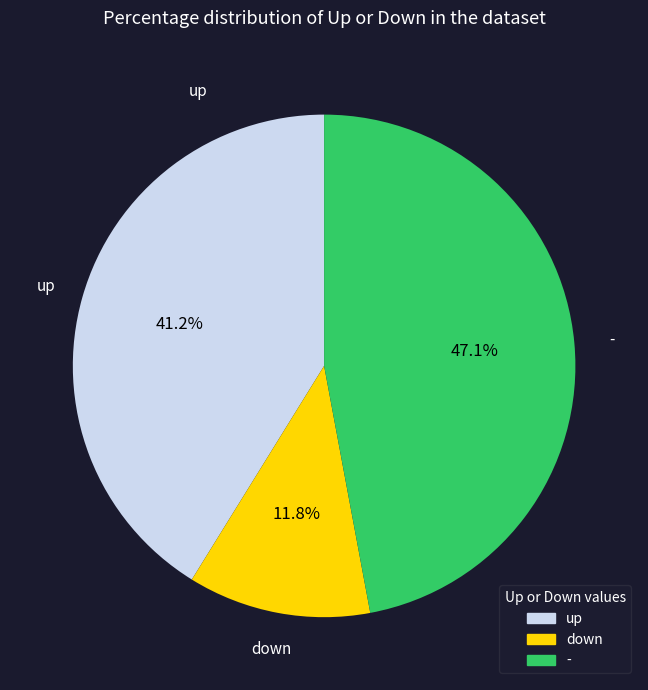

The up slice represents 41% of the pie. True or false?

True